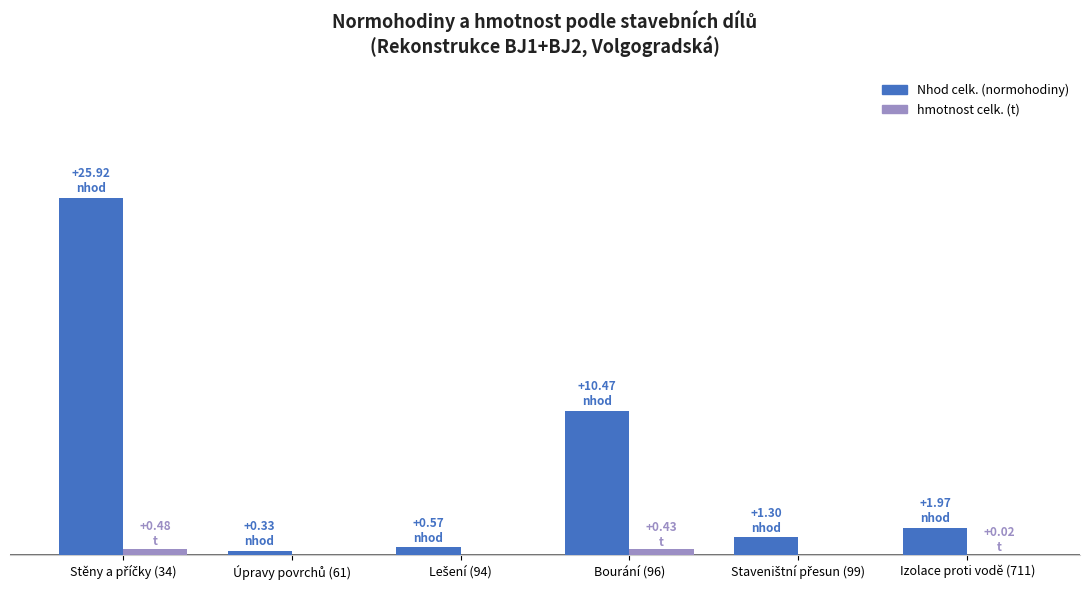

Which series changed the most between Stěny a příčky (34) and Lešení (94)?

Nhod celk. (normohodiny)